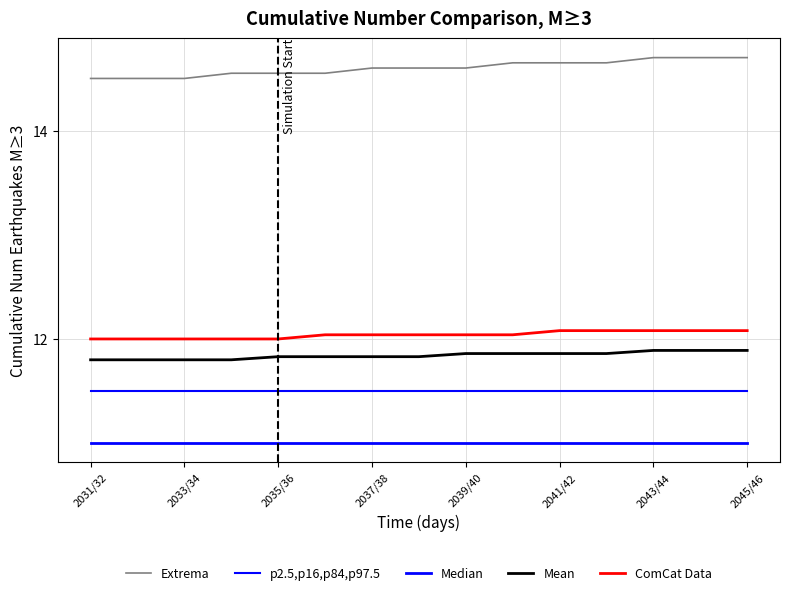

True or false: p2.5,p16,p84,p97.5 has more than 0 interior local peaks.

False